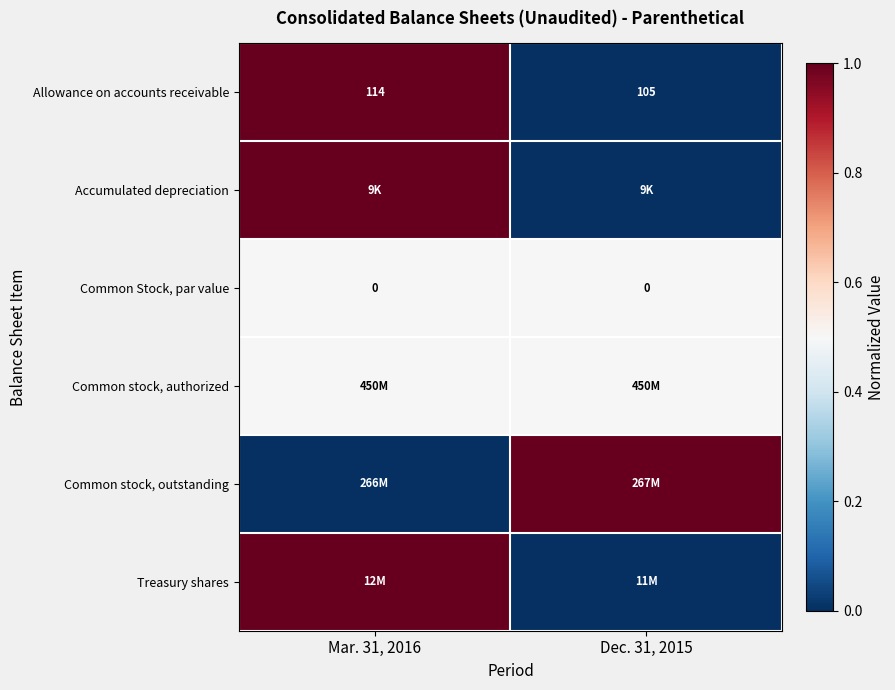

The value of Allowance on accounts receivable at Dec. 31, 2015 is 53.2. True or false?

False